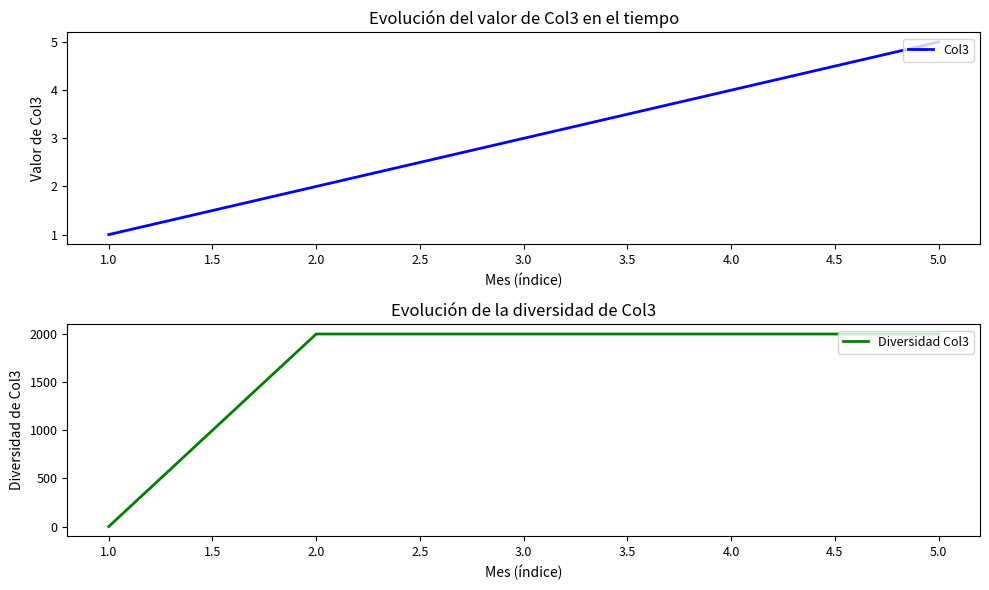

Which series has the largest range (max minus min)?

Diversidad Col3